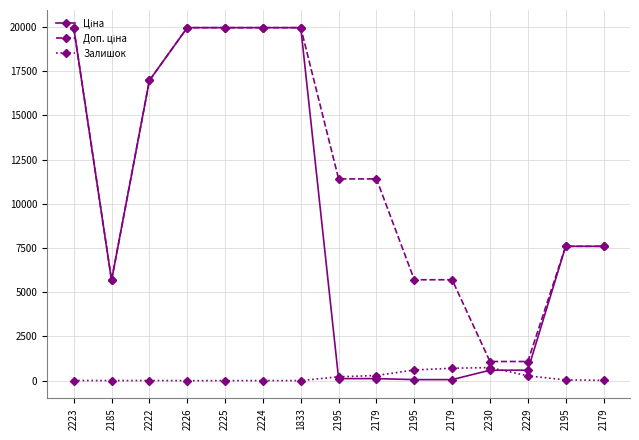

How many interior local valleys does the Ціна series have?

1